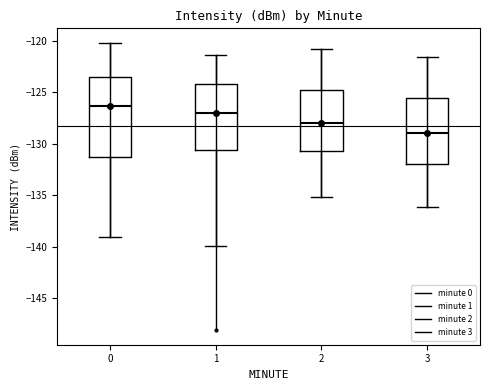

Reading left to right, read every box against the y-axis: the position of its median line, the range the box covers, and the ends of its whiskers. The values are not printed on the chart, so give them approximately, as read against the axis.

0: median -126.5, box -131.0 to -123.5, whiskers -139.0 to -120.0
1: median -127.0, box -130.5 to -124.0, whiskers -140.0 to -121.5
2: median -128.0, box -130.5 to -125.0, whiskers -135.0 to -121.0
3: median -129.0, box -132.0 to -125.5, whiskers -136.0 to -121.5